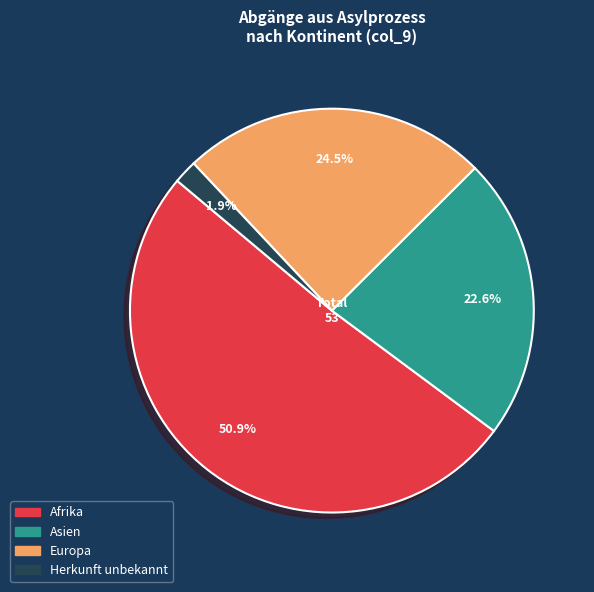

Does any single category account for the majority?

Yes